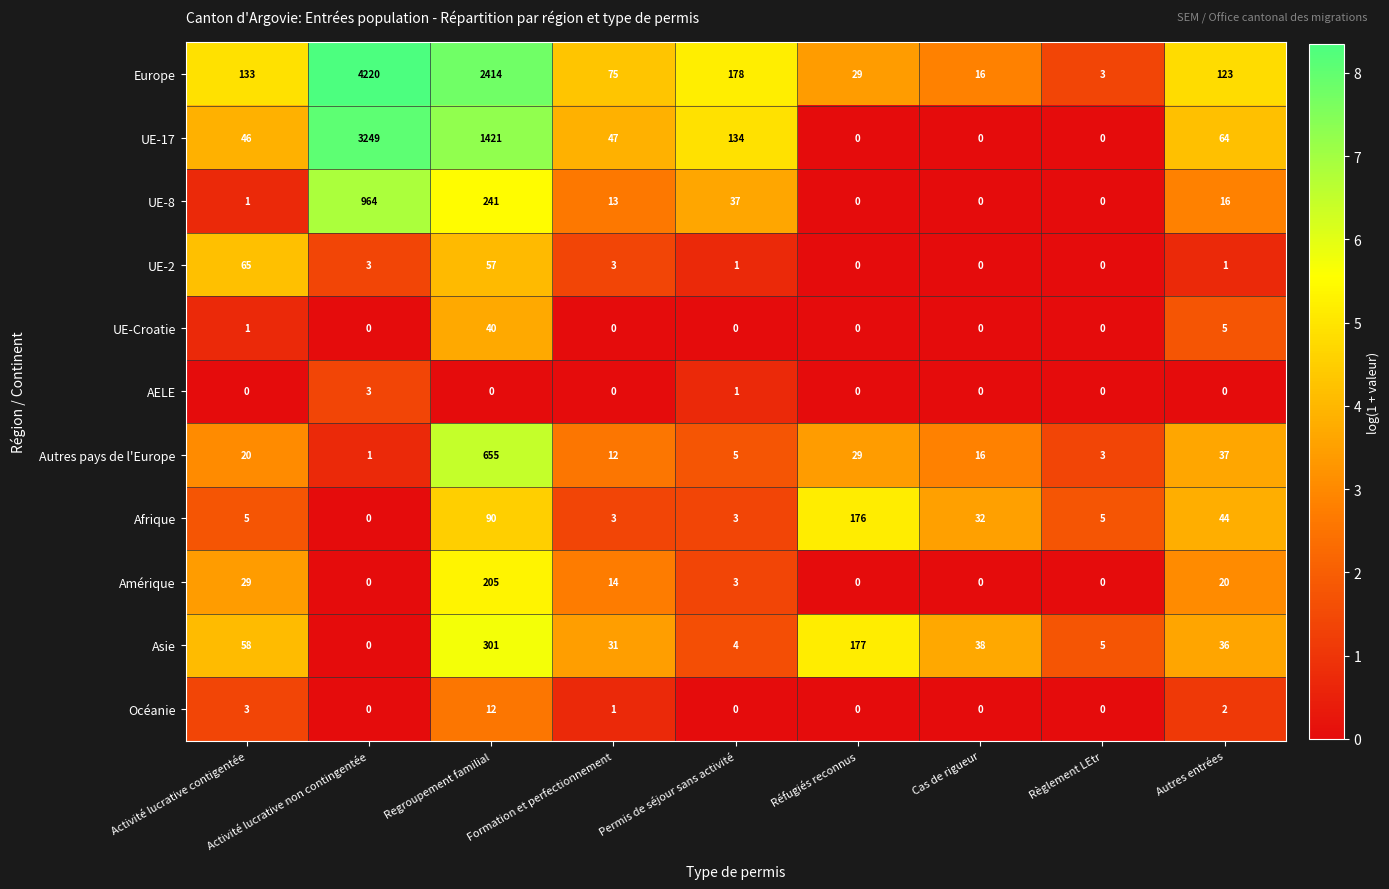

What value does the Autres pays de l'Europe series have at Activité lucrative contigentée?

20